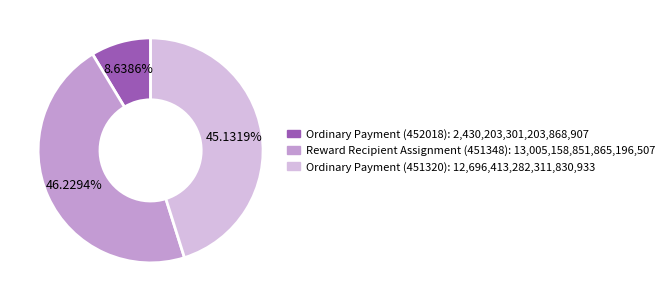

To the nearest percent, what percentage of the pie is Reward Recipient Assignment (451348)?

46%